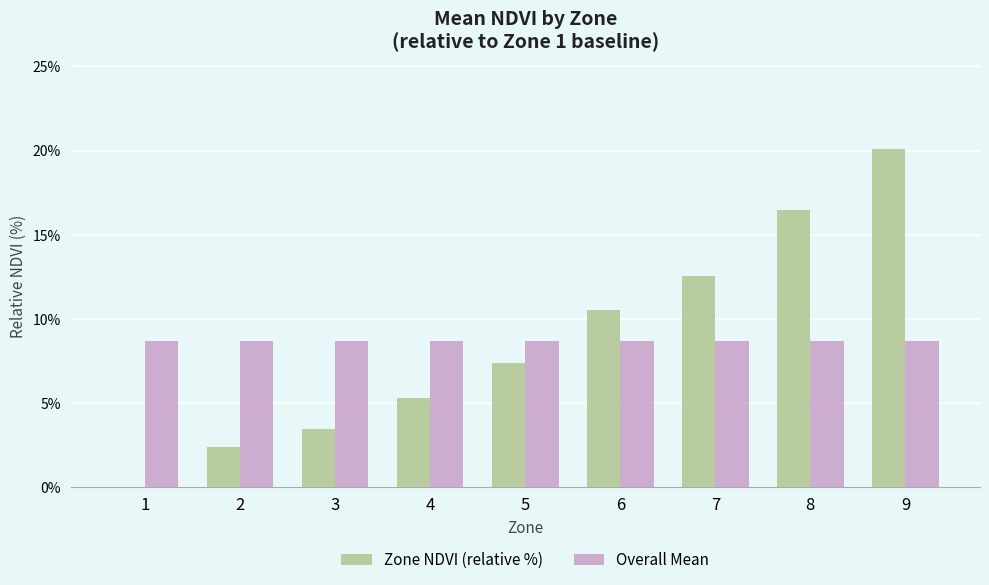

Which label corresponds to the largest value in the chart?

9